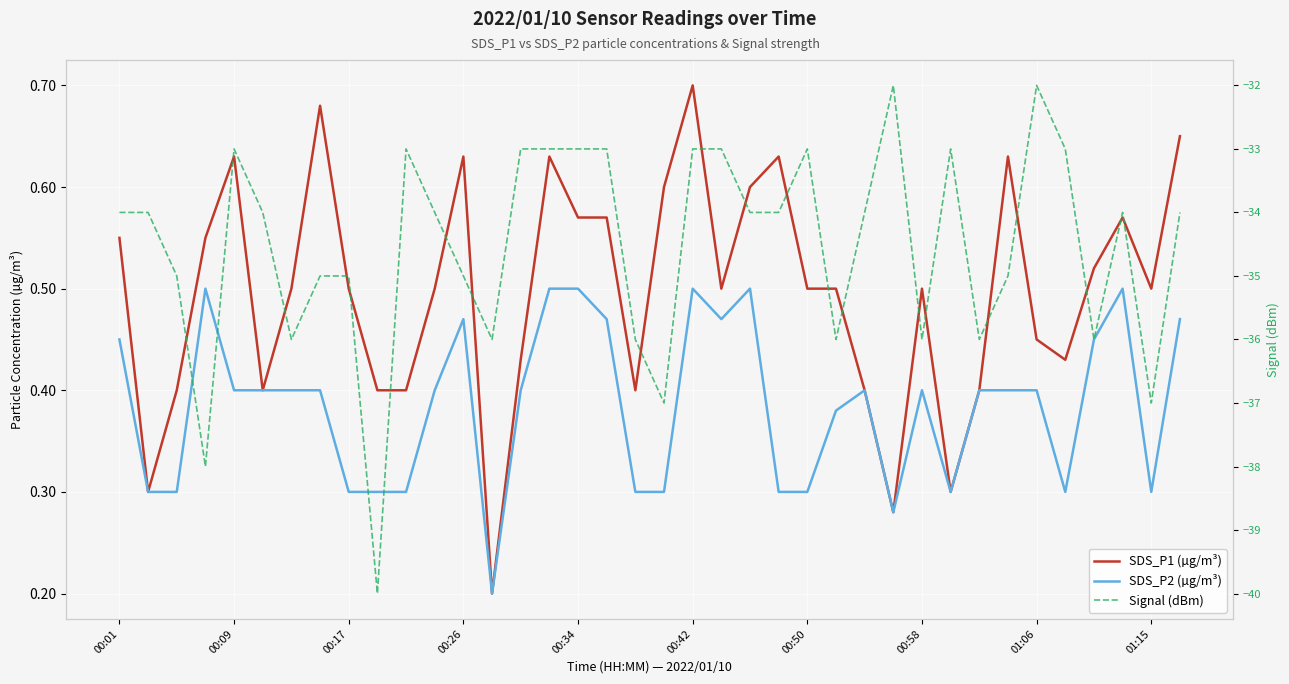

What is the minimum value for Signal (dBm)?

-40.0